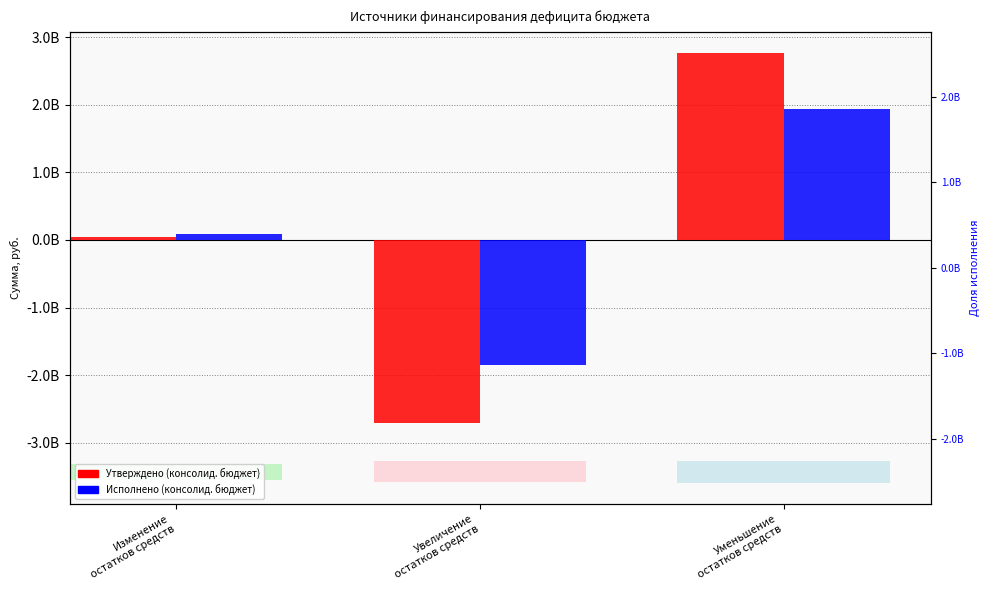

Rank the series by their maximum value, from highest to lowest.

Утверждено (консолид. бюджет), Исполнено (консолид. бюджет)